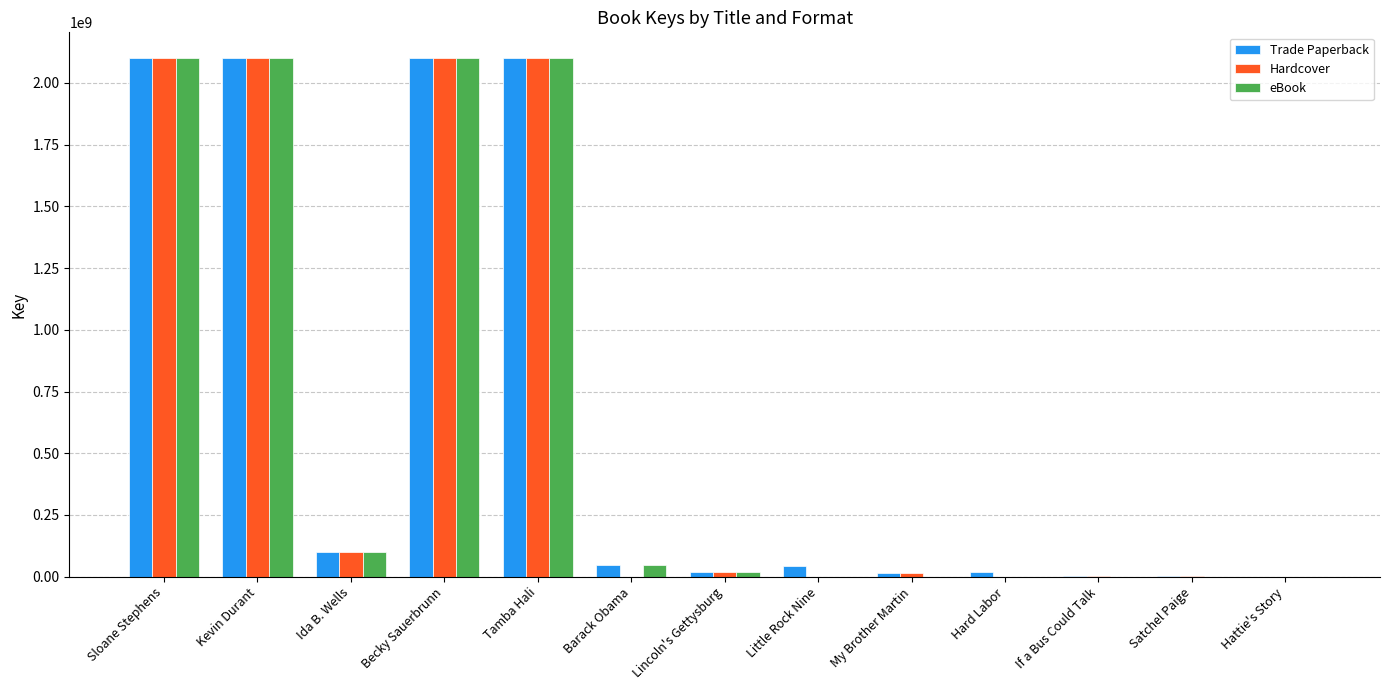

What is the total value across all series at Kevin Durant?

6300285720